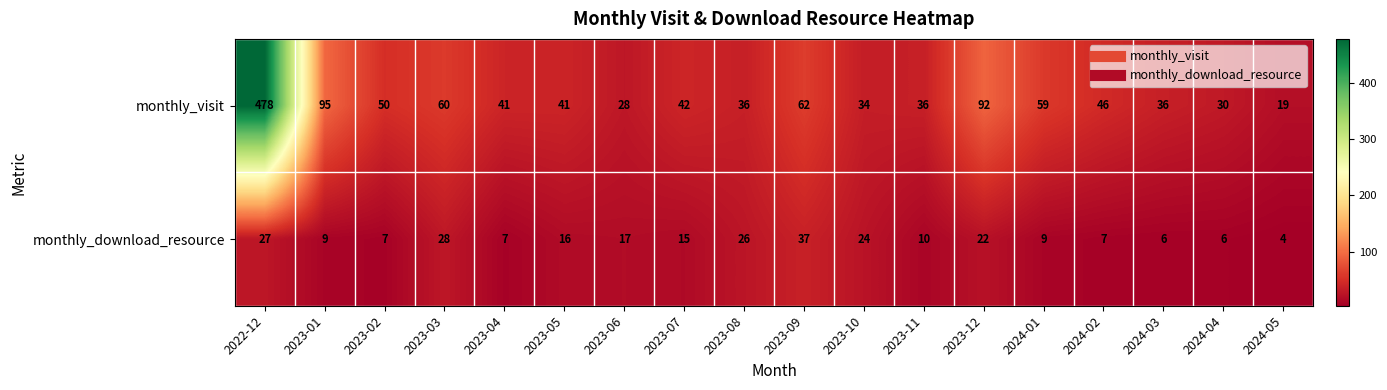

Which series has the largest total across all categories?

monthly_visit